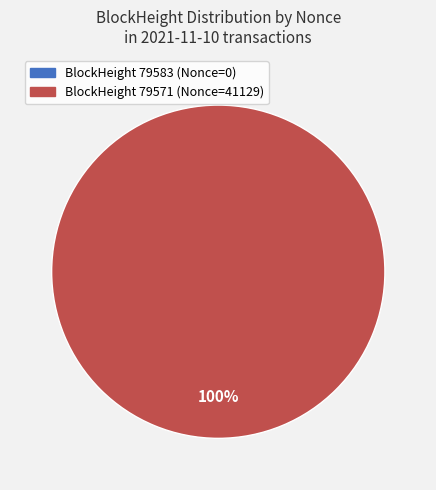

Does any single category account for the majority?

Yes